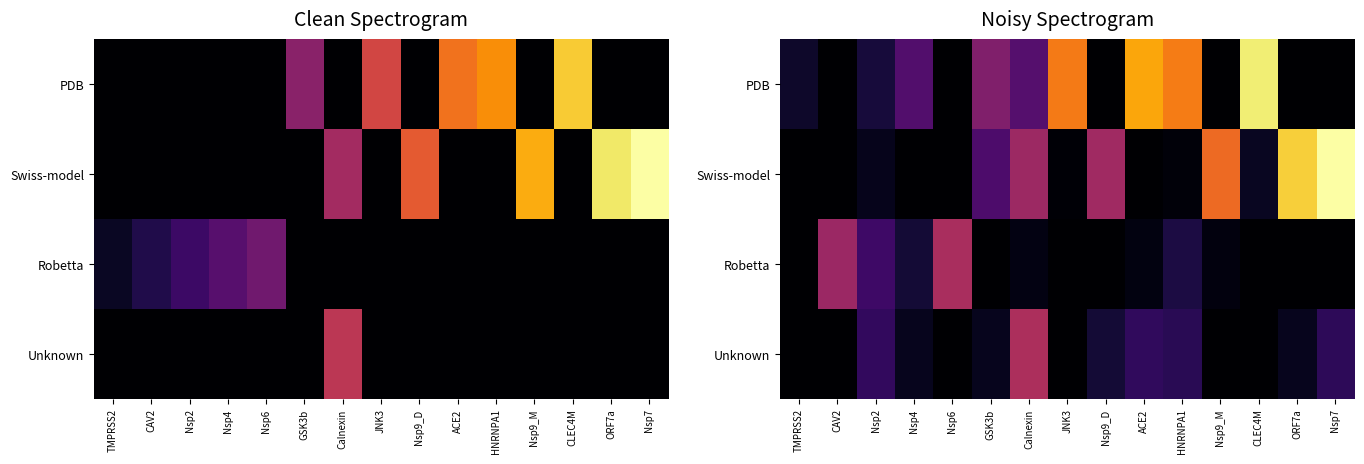

Is it true that Robetta equals 2.3 at CLEC4M?

False